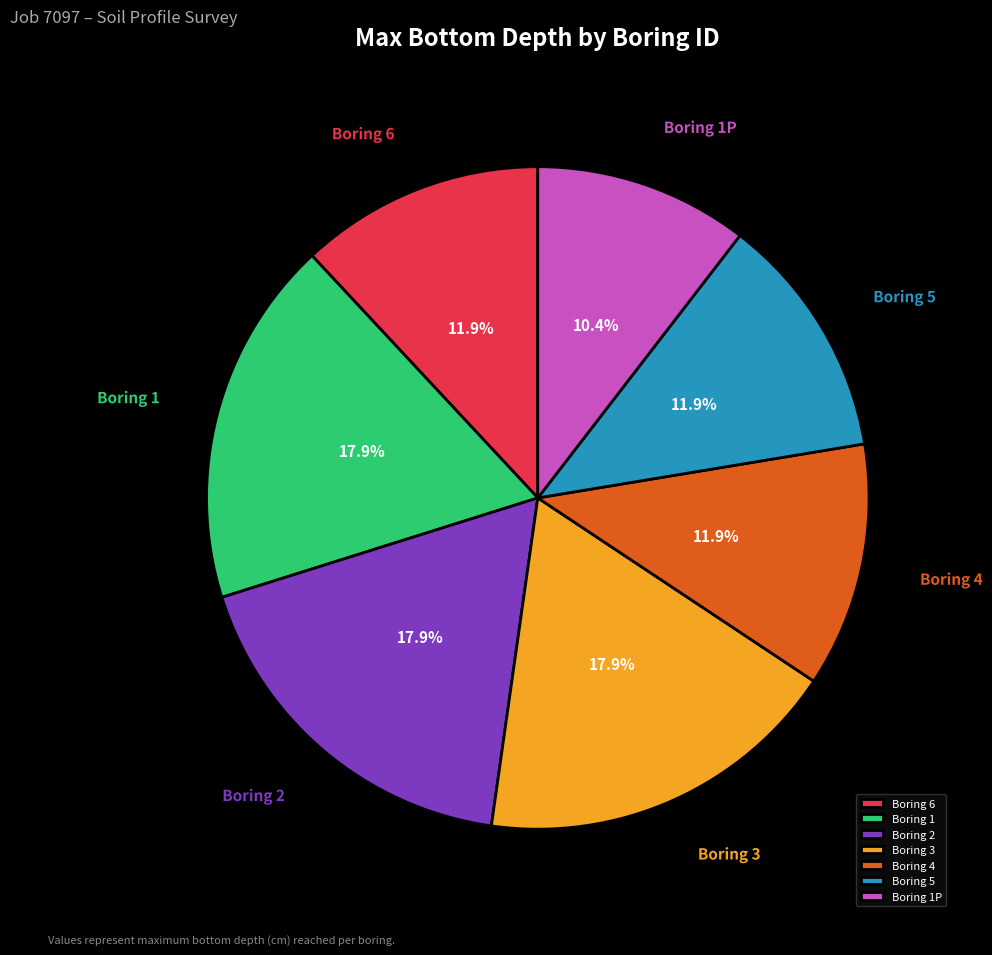

Which has a higher value, Boring 1 or Boring 4?

Boring 1